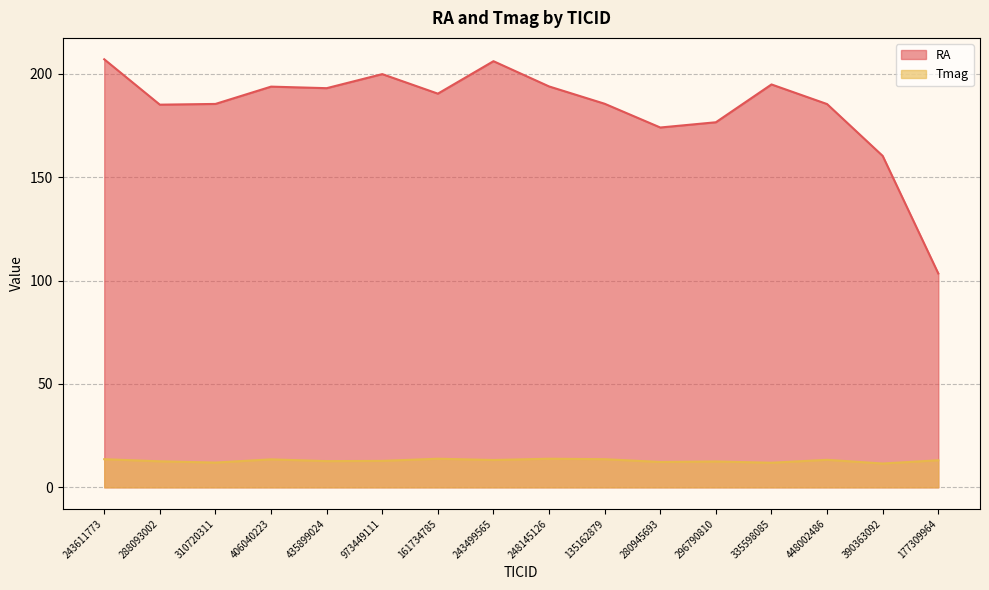

In Tmag, how many points are lower than both neighbors (excluding endpoints)?

6